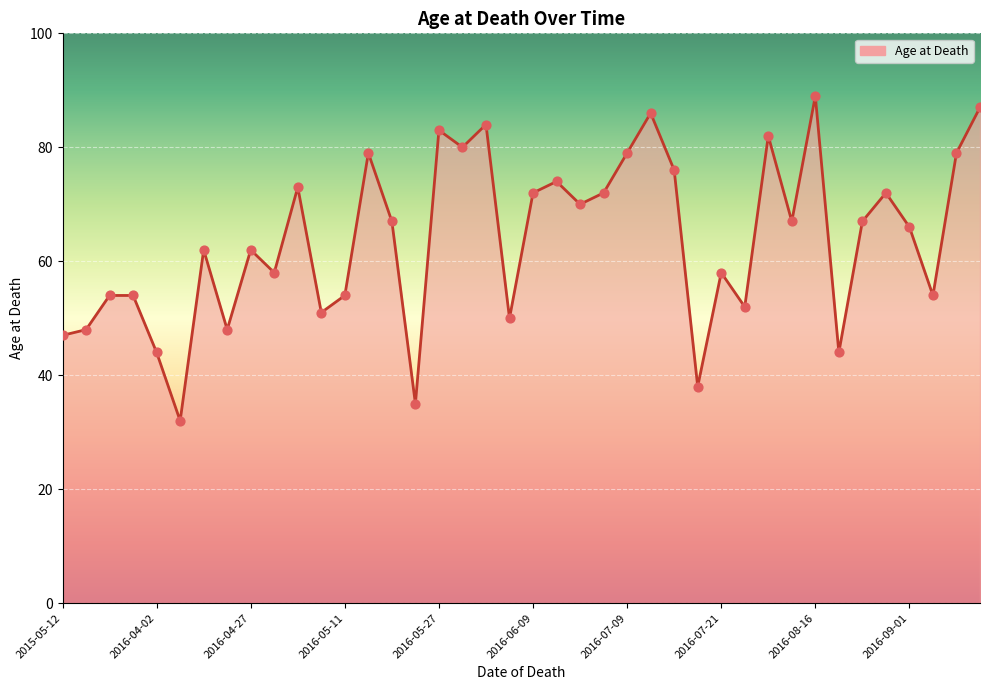

What is the minimum value shown in the chart?

32